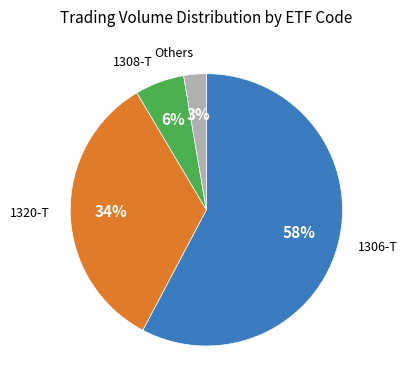

Is there a majority slice in this chart?

Yes